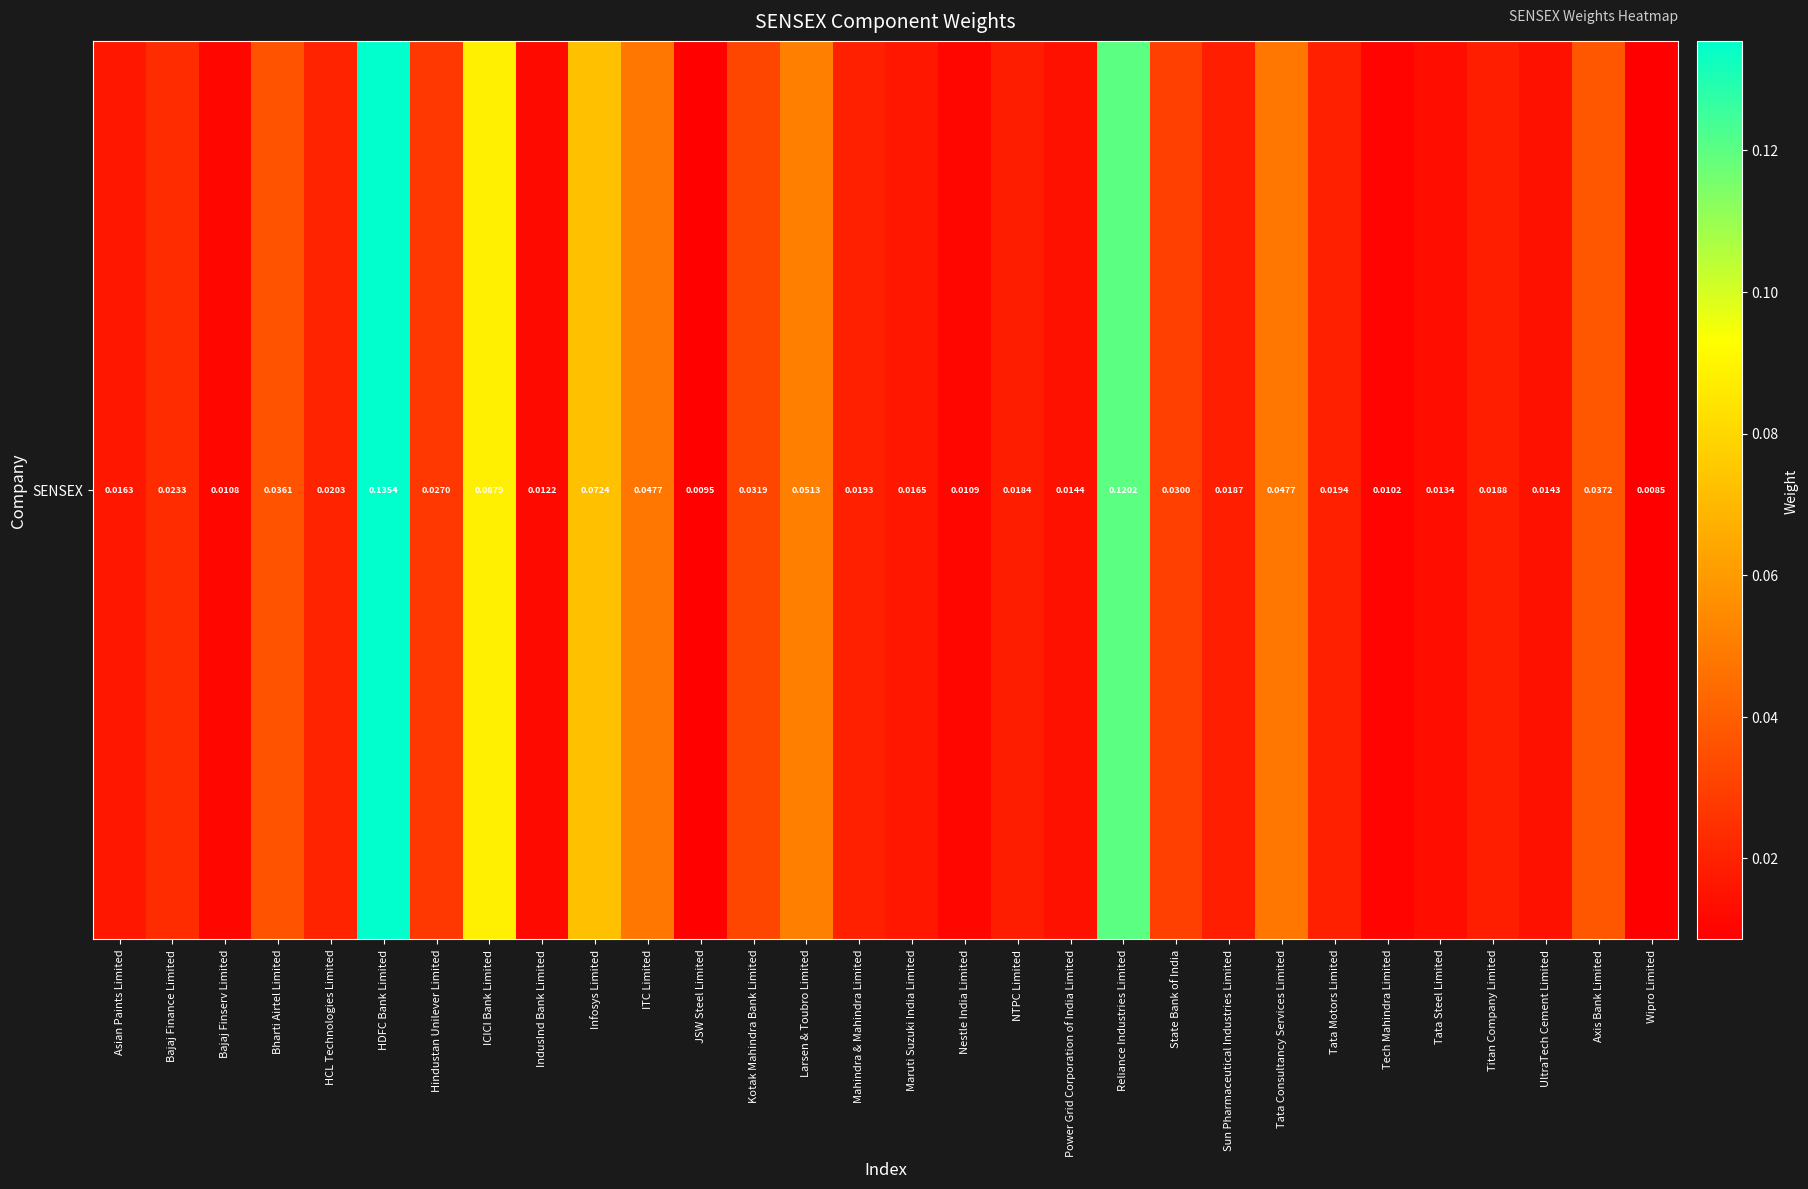

Rank the categories by value from highest to lowest.

HDFC Bank Limited, Reliance Industries Limited, ICICI Bank Limited, Infosys Limited, Larsen & Toubro Limited, ITC Limited, Tata Consultancy Services Limited, Axis Bank Limited, Bharti Airtel Limited, Kotak Mahindra Bank Limited, State Bank of India, Hindustan Unilever Limited, Bajaj Finance Limited, HCL Technologies Limited, Tata Motors Limited, Mahindra & Mahindra Limited, Titan Company Limited, Sun Pharmaceutical Industries Limited, NTPC Limited, Maruti Suzuki India Limited, Asian Paints Limited, Power Grid Corporation of India Limited, UltraTech Cement Limited, Tata Steel Limited, IndusInd Bank Limited, Nestle India Limited, Bajaj Finserv Limited, Tech Mahindra Limited, JSW Steel Limited, Wipro Limited